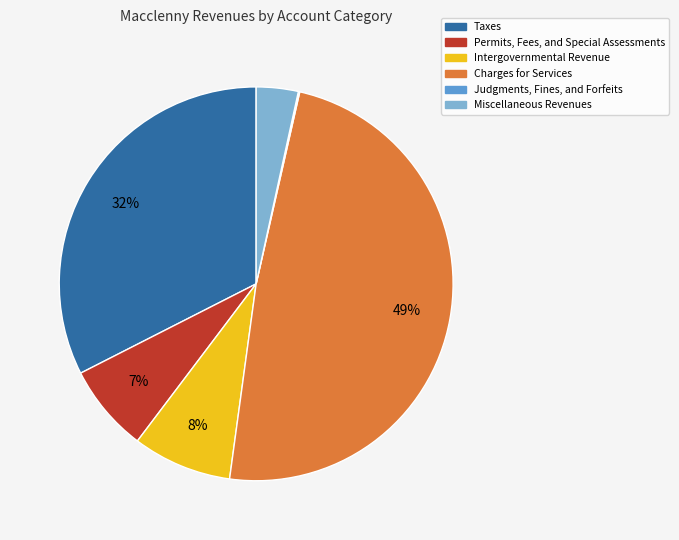

Is there a majority slice in this chart?

No